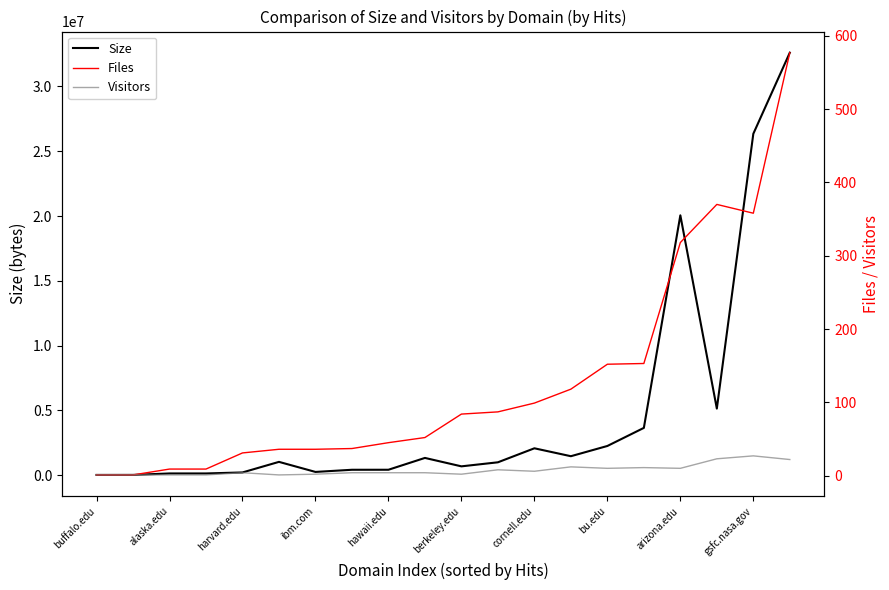

At which category does the chart reach its peak across all series?

19